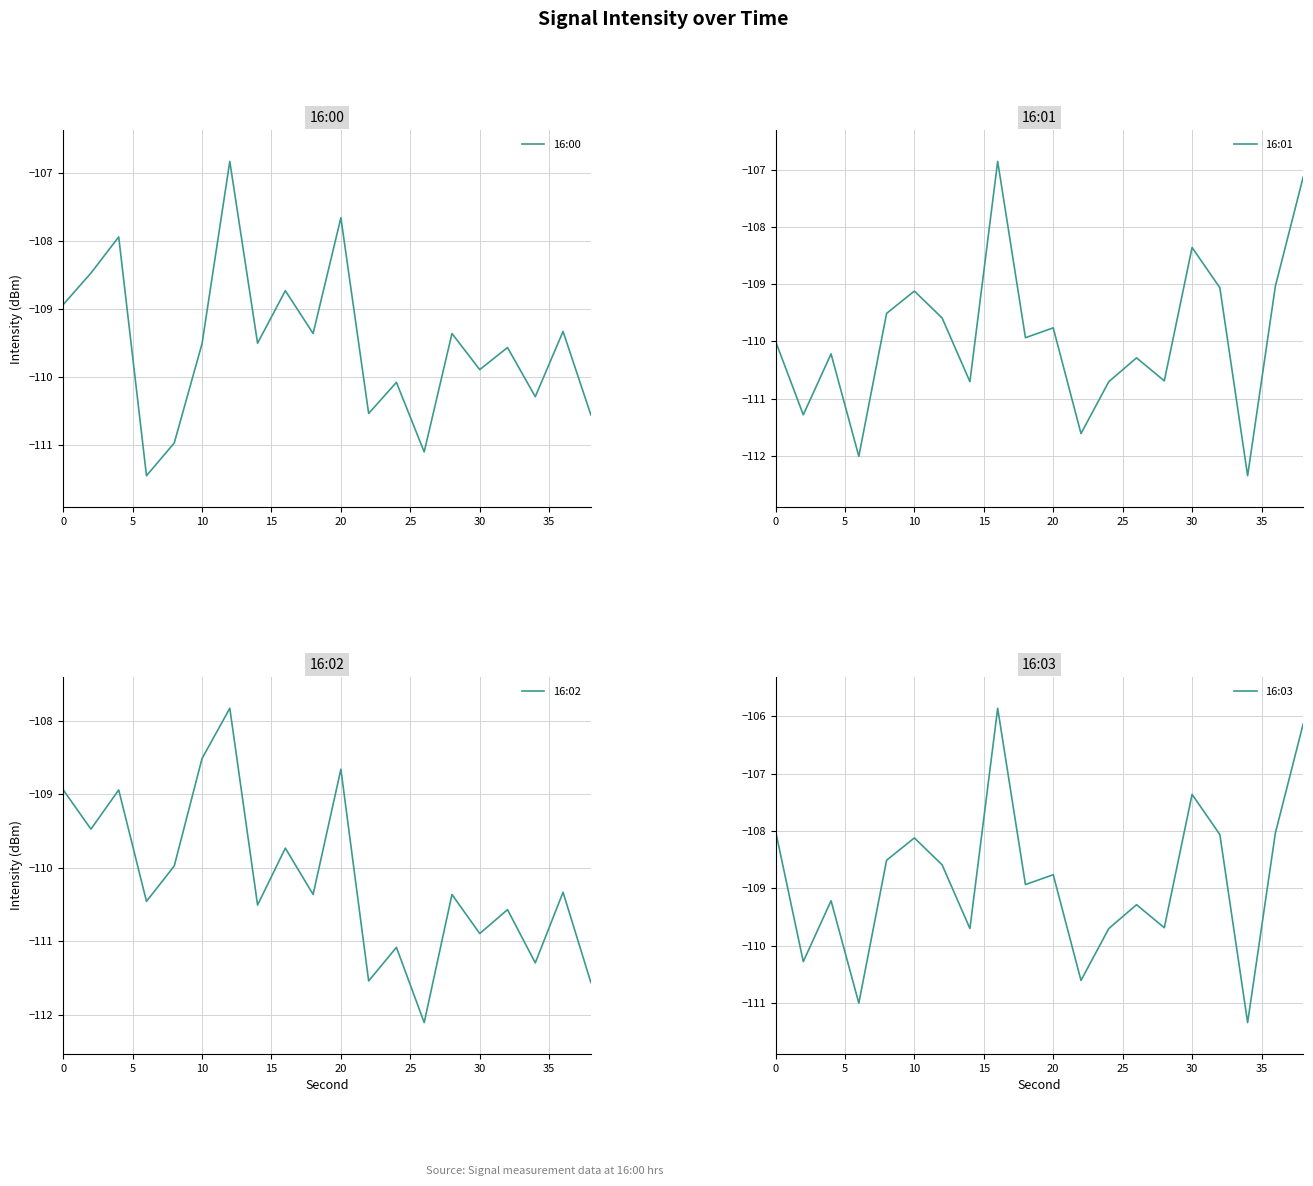

What is the difference between the 16:00 values at 30 and 10?

0.4